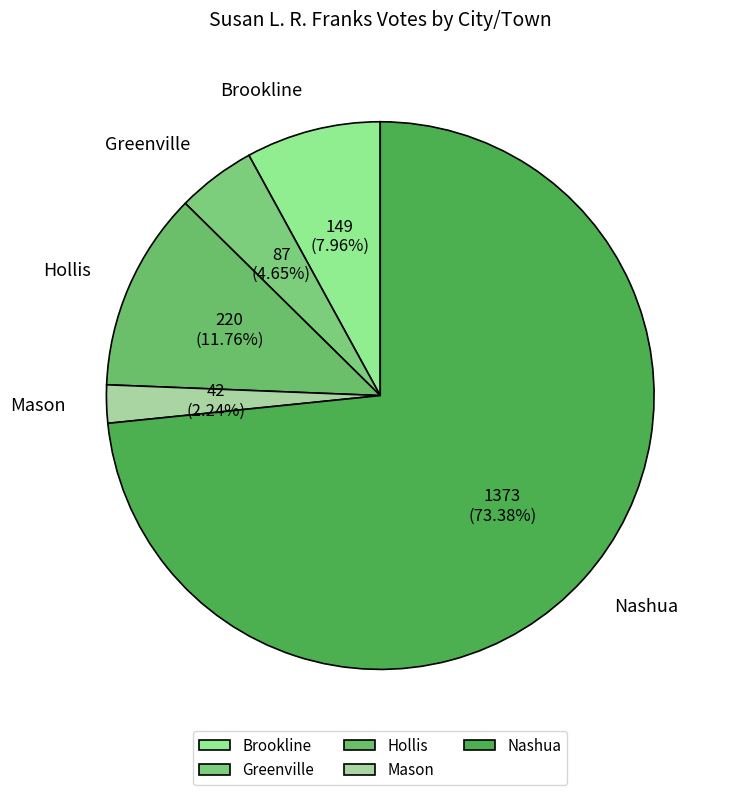

Combined, do Hollis and Brookline account for over 50%?

No